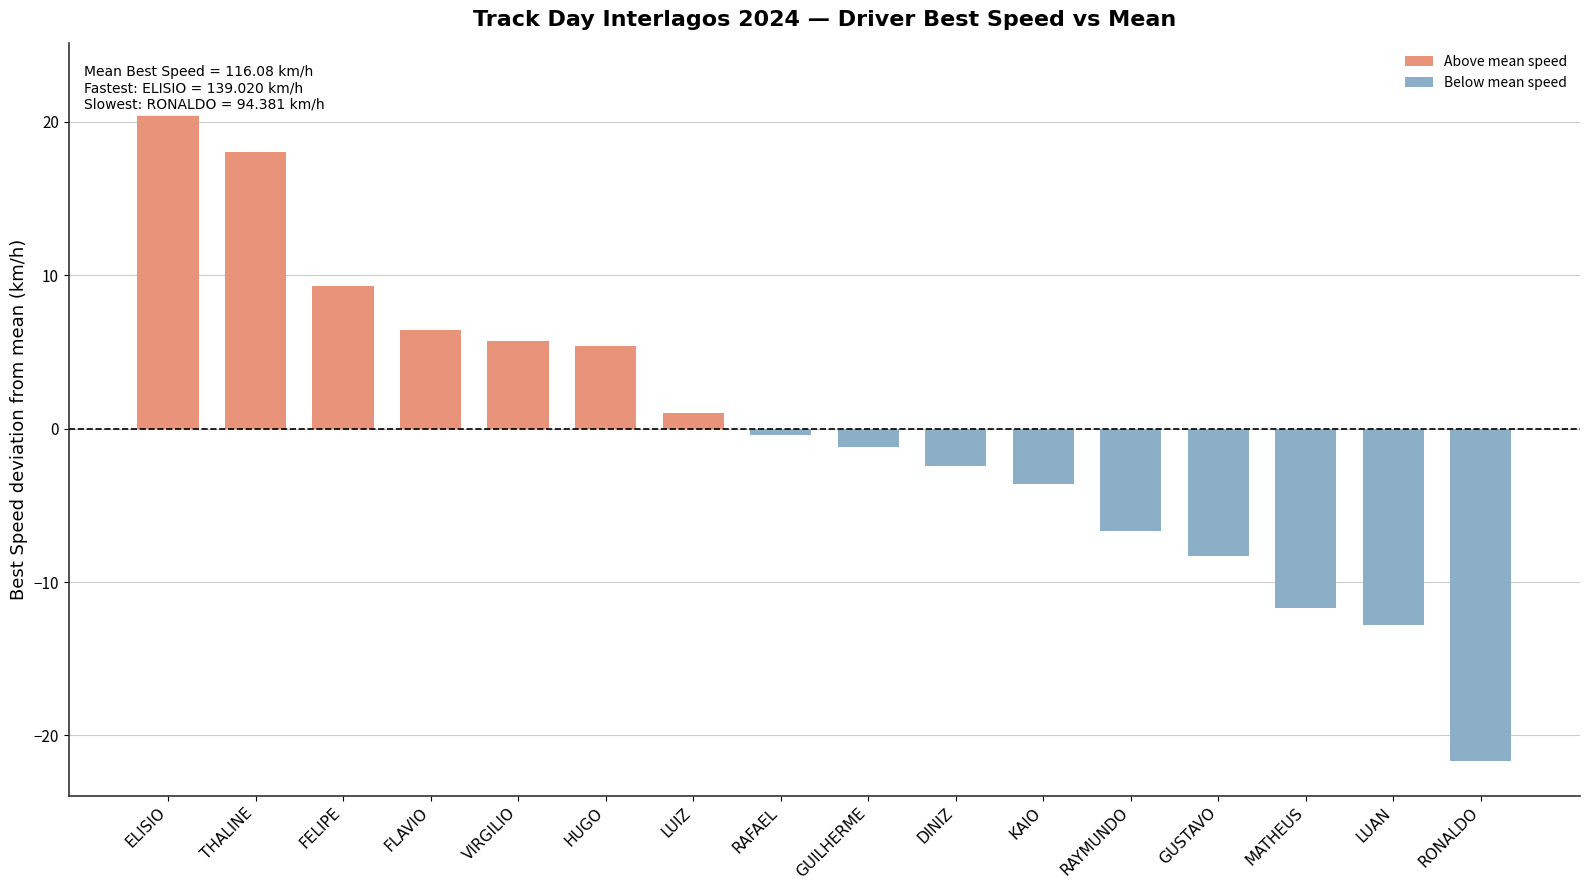

What is the difference between the maximum and minimum values?

44.6